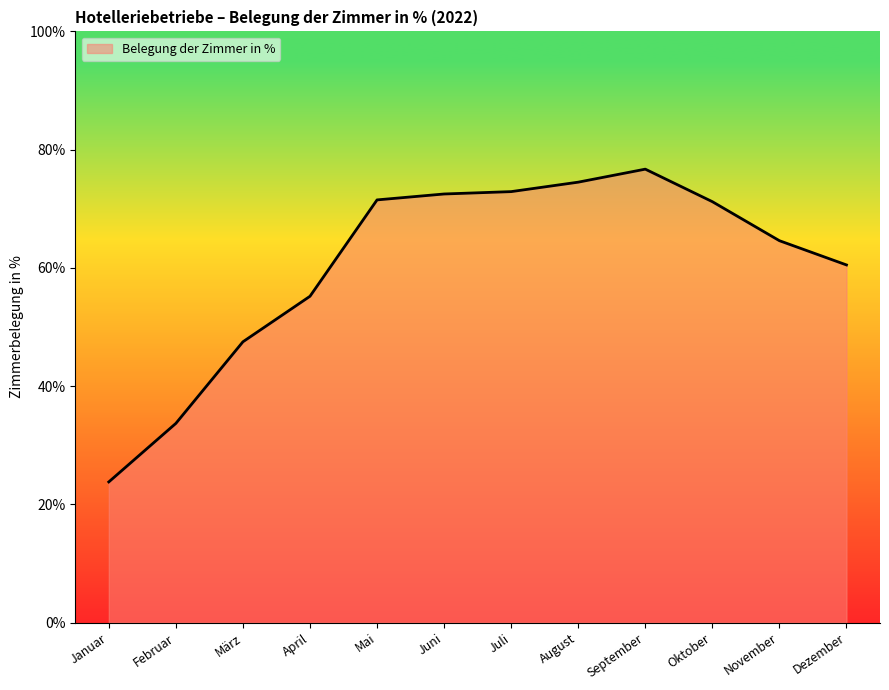

Does the chart display data point markers on the line(s)?

No